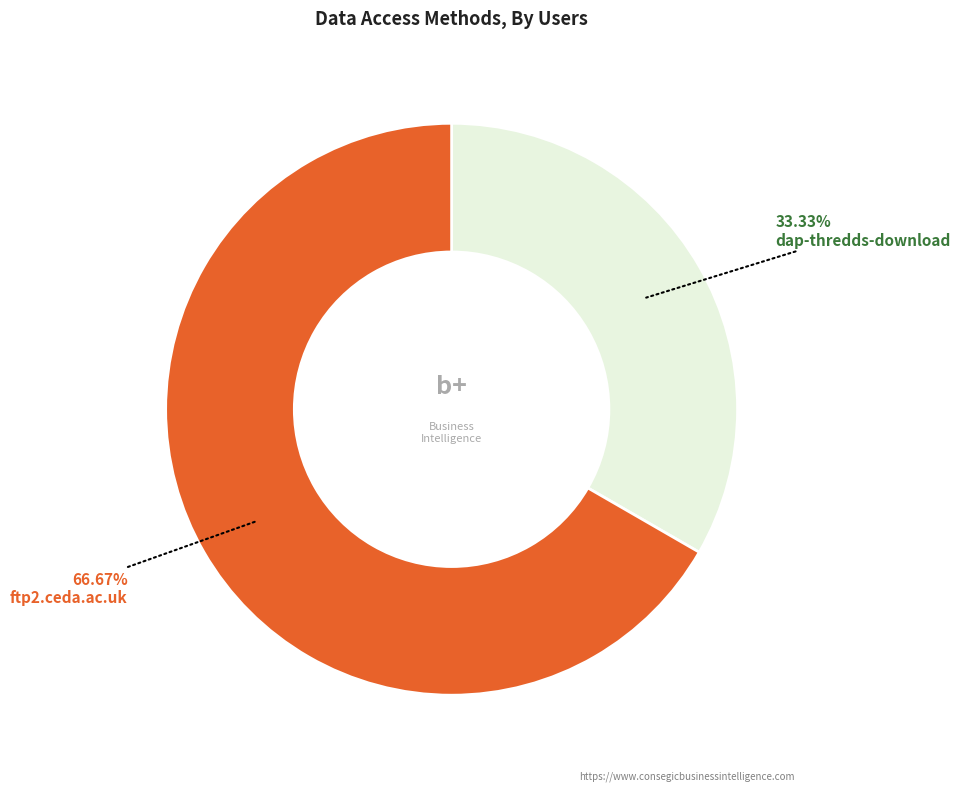

To the nearest percent, what is the average slice percentage?

50%